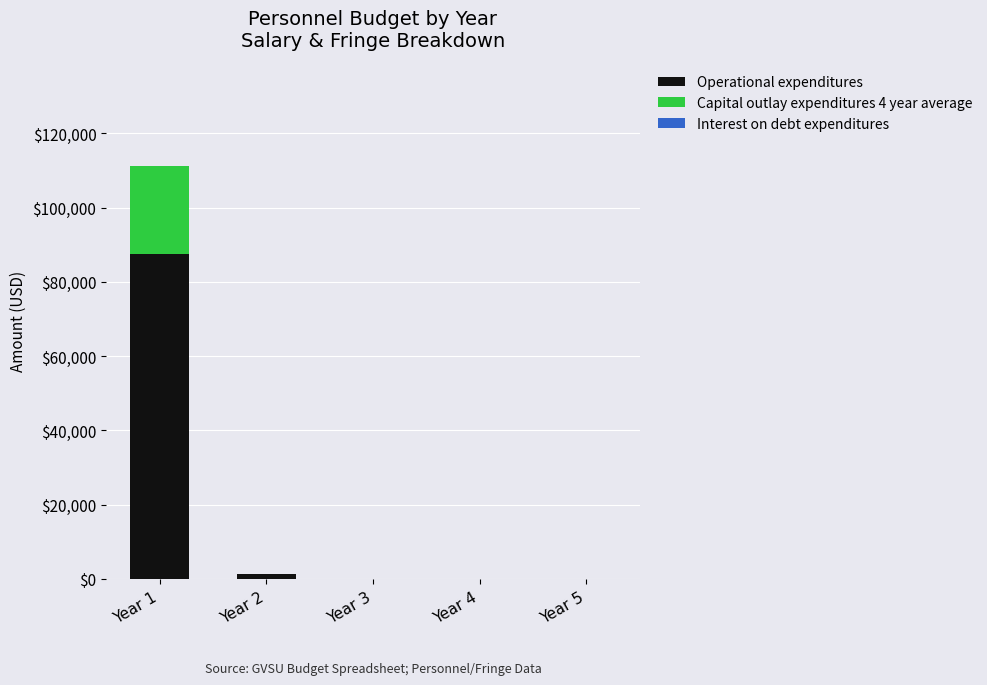

At which category is the sum across all series the highest?

Year 1